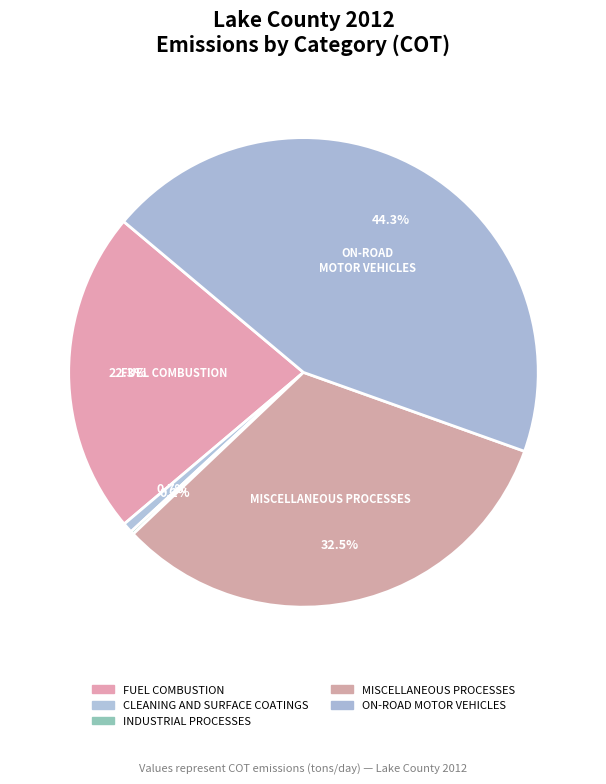

What is the largest slice in the pie chart?

ON-ROAD MOTOR VEHICLES